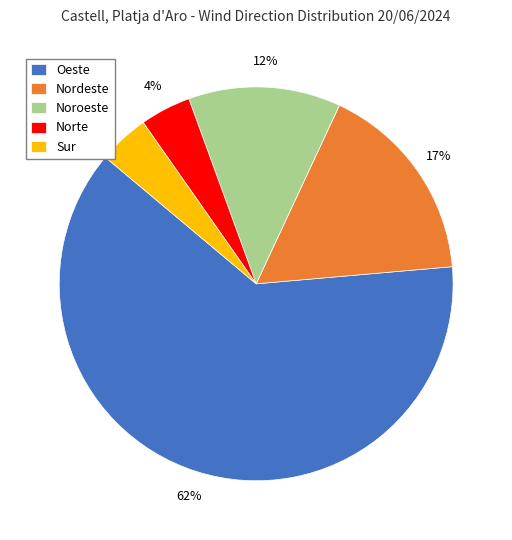

To the nearest percent, what percentage of the pie is Nordeste?

17%